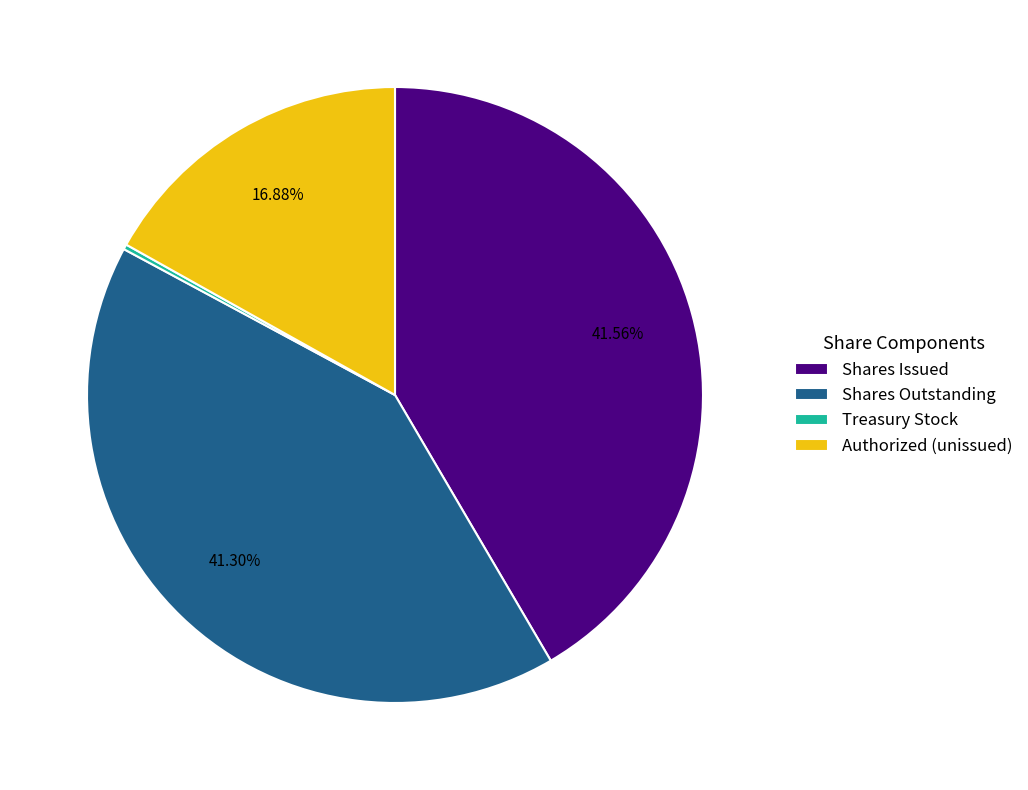

Is the sum of Shares Outstanding and Authorized (unissued) greater than half?

Yes